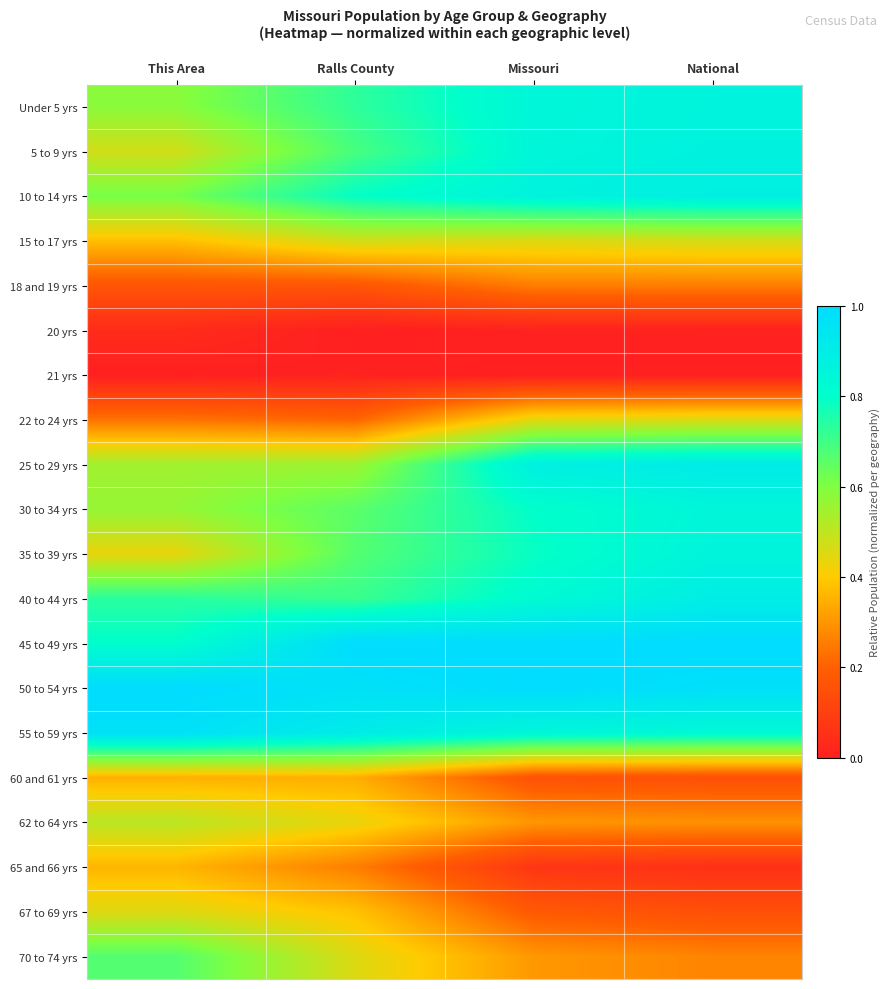

Which has a higher value, This Area or Missouri?

Missouri